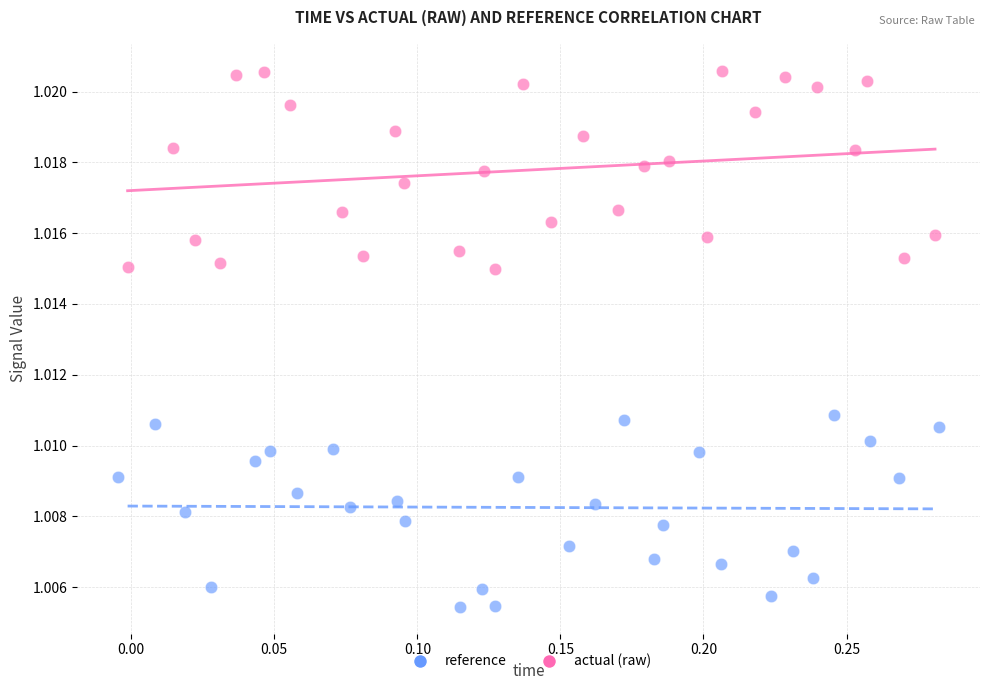

Which series reaches the minimum Y coordinate?

reference